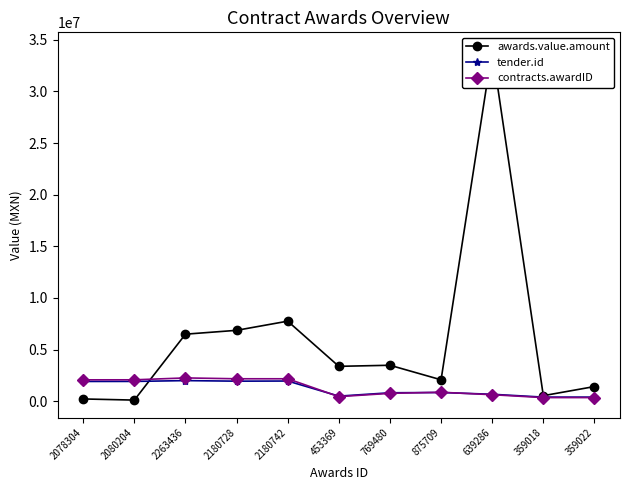

What is the difference between the second highest and minimum values in the tender.id series?

1556723